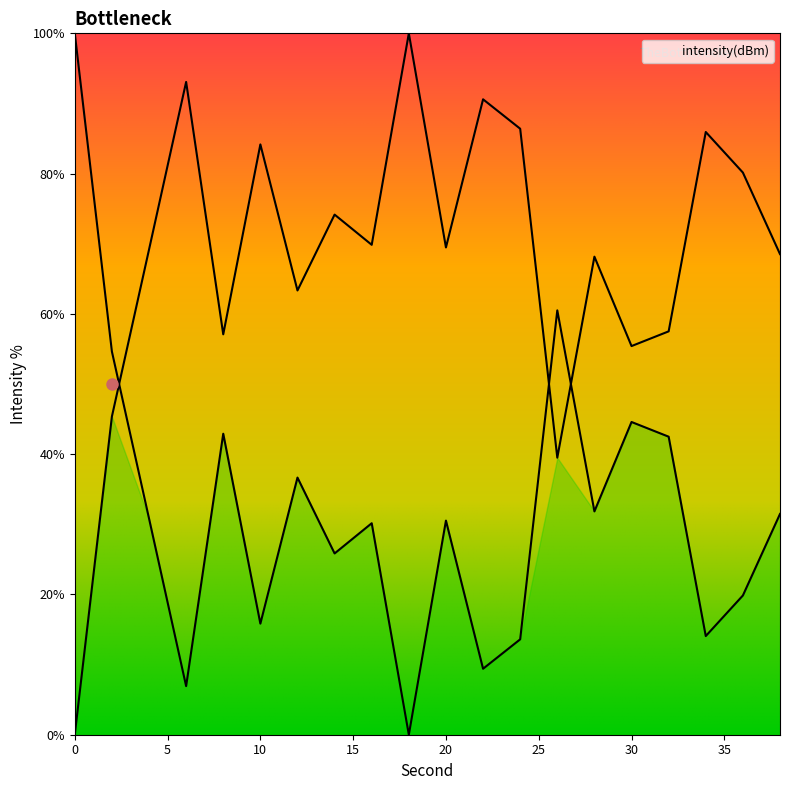

How many series are shown in this chart?

1